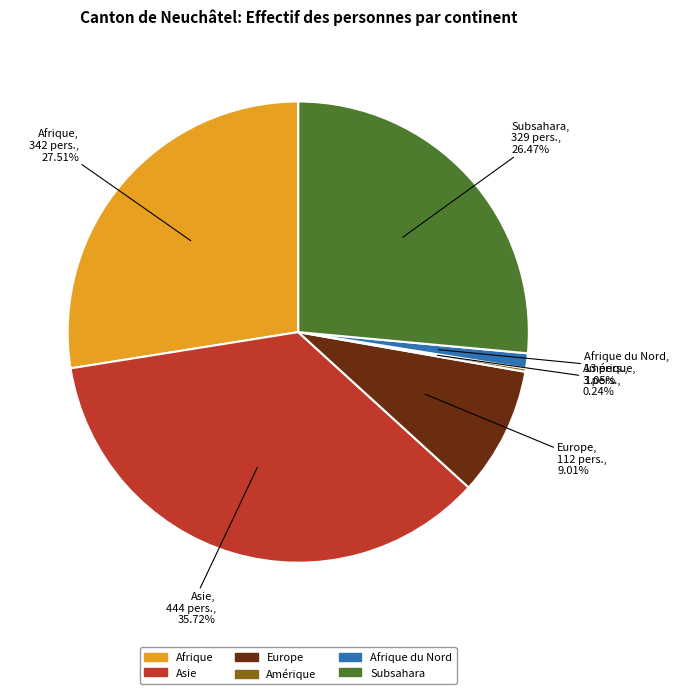

To the nearest percent, what is the average slice percentage?

17%